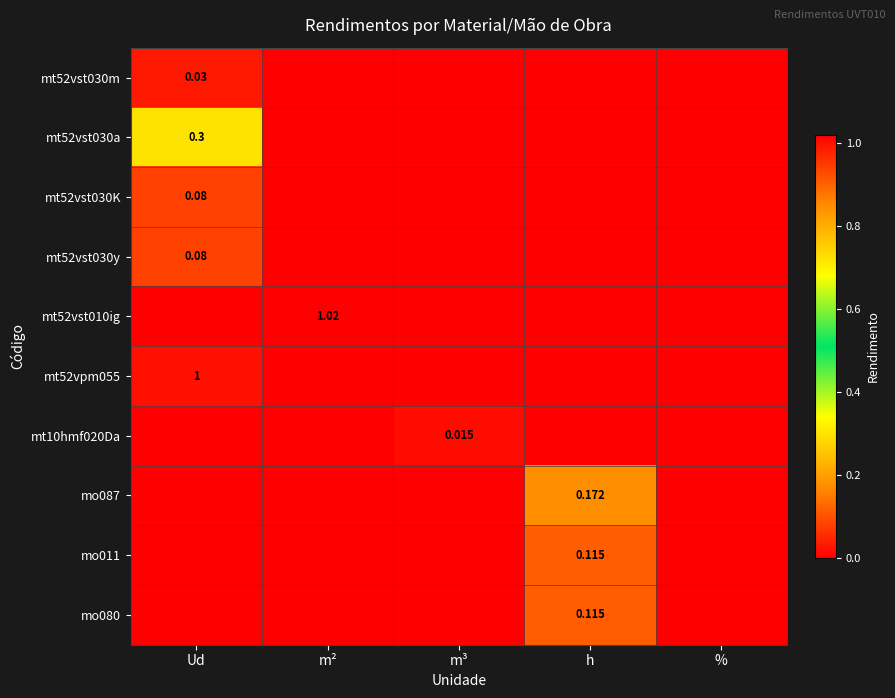

Which series has the largest range (max minus min)?

mt52vst010ig